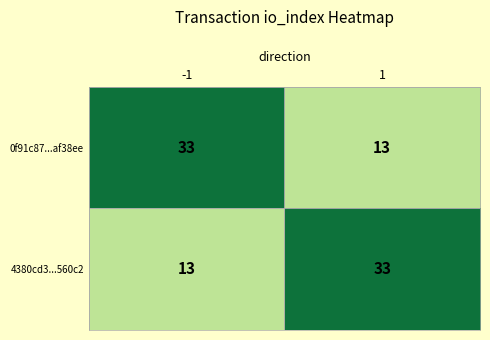

What is the difference between the highest and lowest values at -1?

20